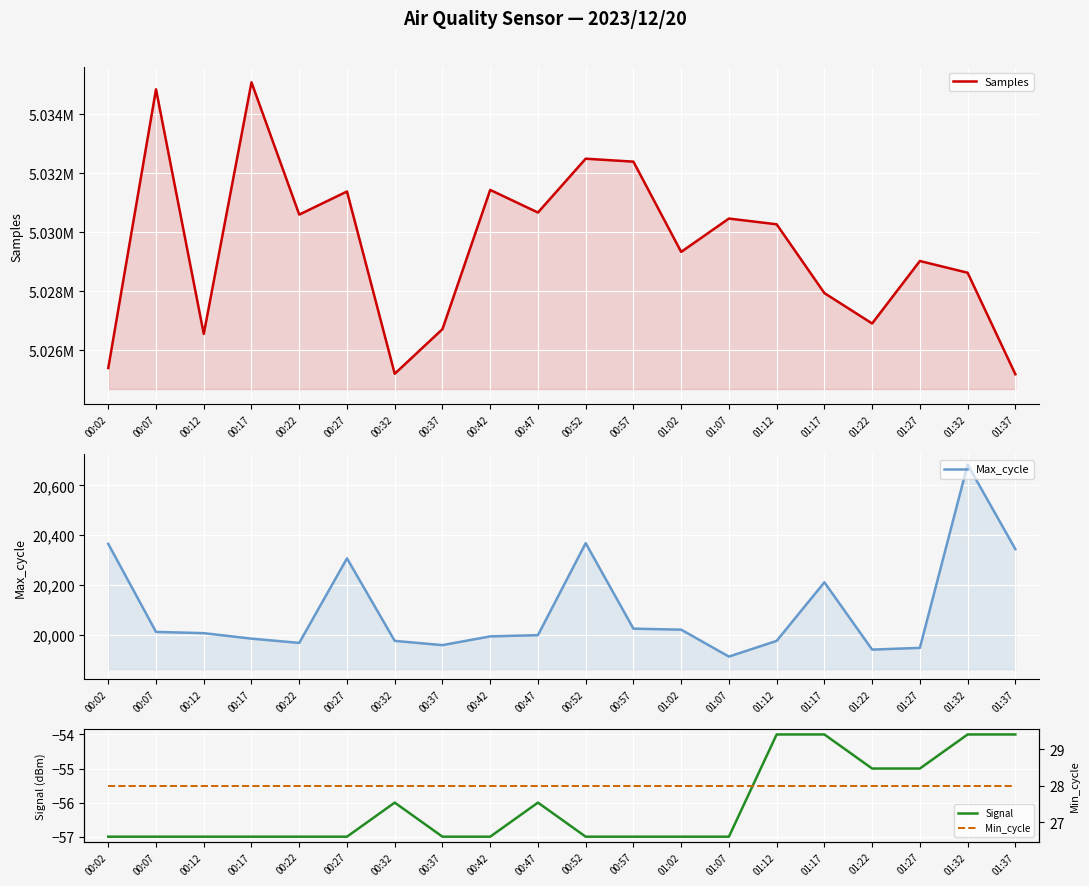

Between 01:37 and 00:57, which is larger?

00:57